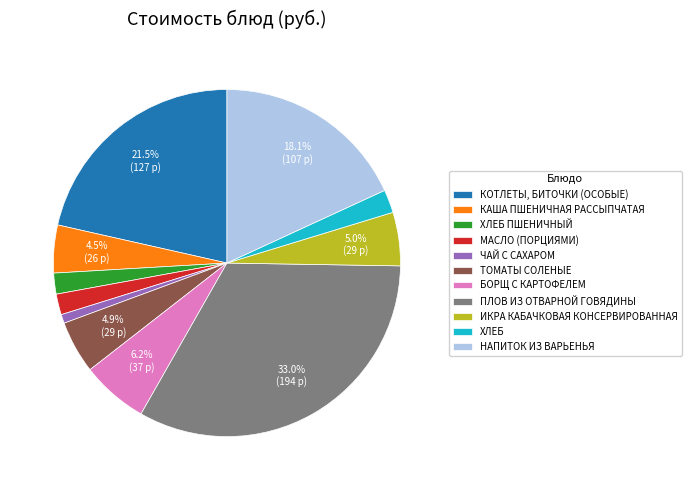

Does ХЛЕБ represent more than half of the total?

No